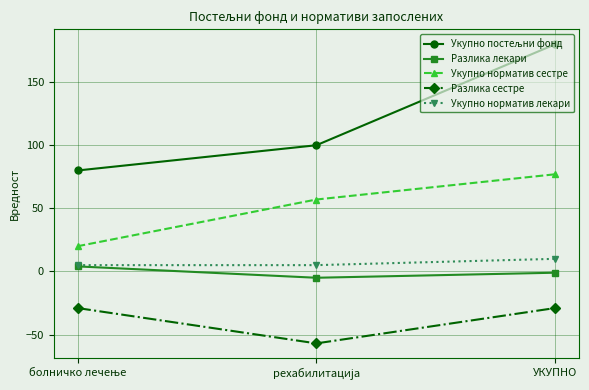

At which category does the chart reach its peak across all series?

УКУПНО